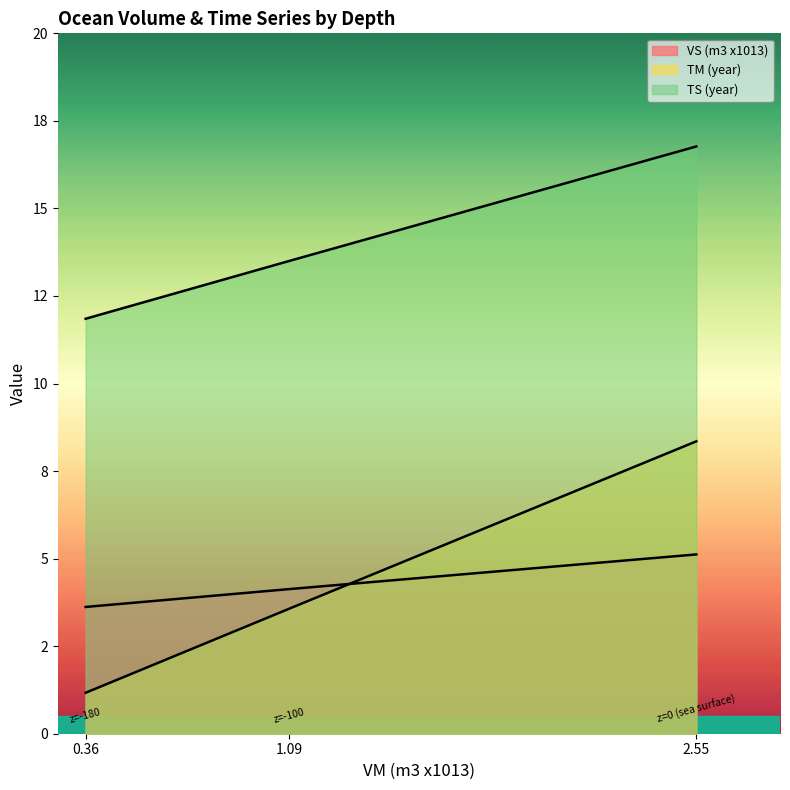

How many lines are shown in the chart?

3